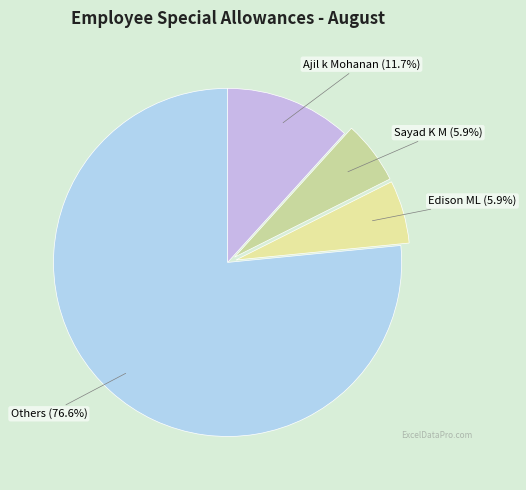

Count the number of slices in the pie.

4